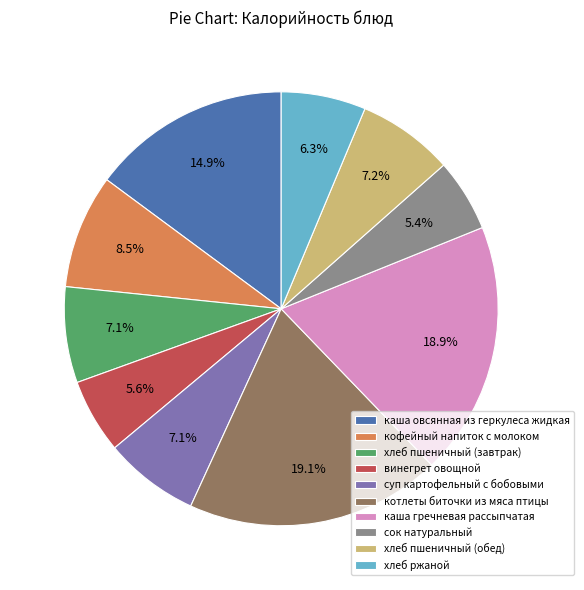

To the nearest percent, what is the average slice percentage?

10%